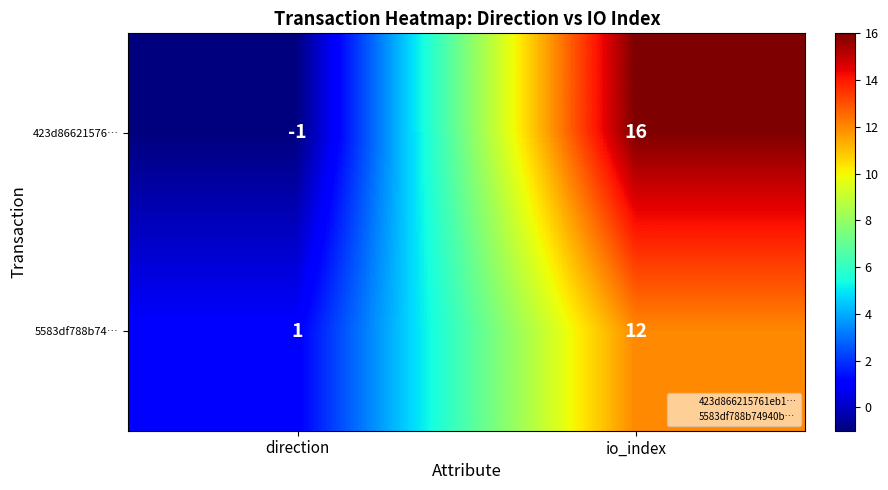

Between direction and io_index, which series saw the biggest shift?

423d86621576…